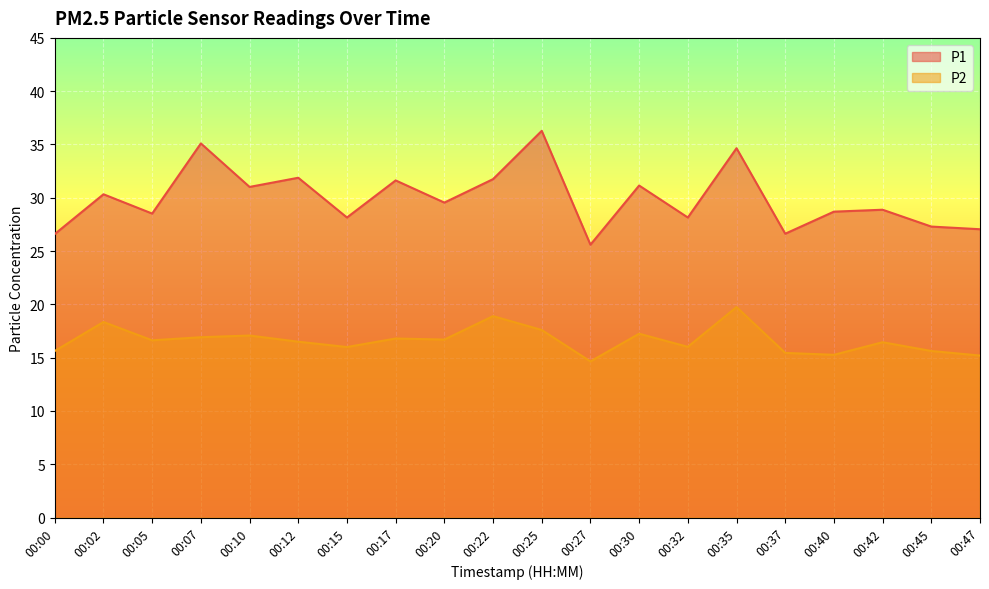

Reading left to right, list all the values displayed in this chart.

P1: 00:00=26.6	00:02=30.3	00:05=28.5	00:07=35.1	00:10=31.0	00:12=31.9	00:15=28.1	00:17=31.6	00:20=29.6	00:22=31.8	00:25=36.3	00:27=25.6	00:30=31.1	00:32=28.1	00:35=34.6	00:37=26.6	00:40=28.7	00:42=28.9	00:45=27.3	00:47=27.1
P2: 00:00=15.6	00:02=18.4	00:05=16.6	00:07=16.9	00:10=17.1	00:12=16.5	00:15=16.0	00:17=16.8	00:20=16.7	00:22=18.9	00:25=17.6	00:27=14.7	00:30=17.2	00:32=16.0	00:35=19.8	00:37=15.4	00:40=15.3	00:42=16.4	00:45=15.6	00:47=15.2